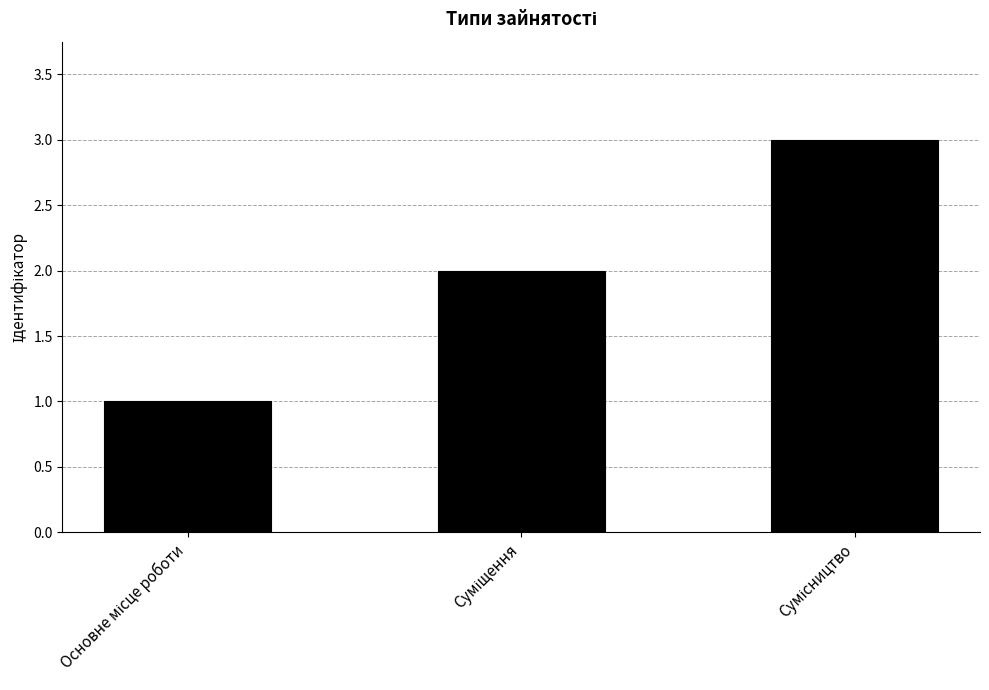

What is the greatest value displayed?

3